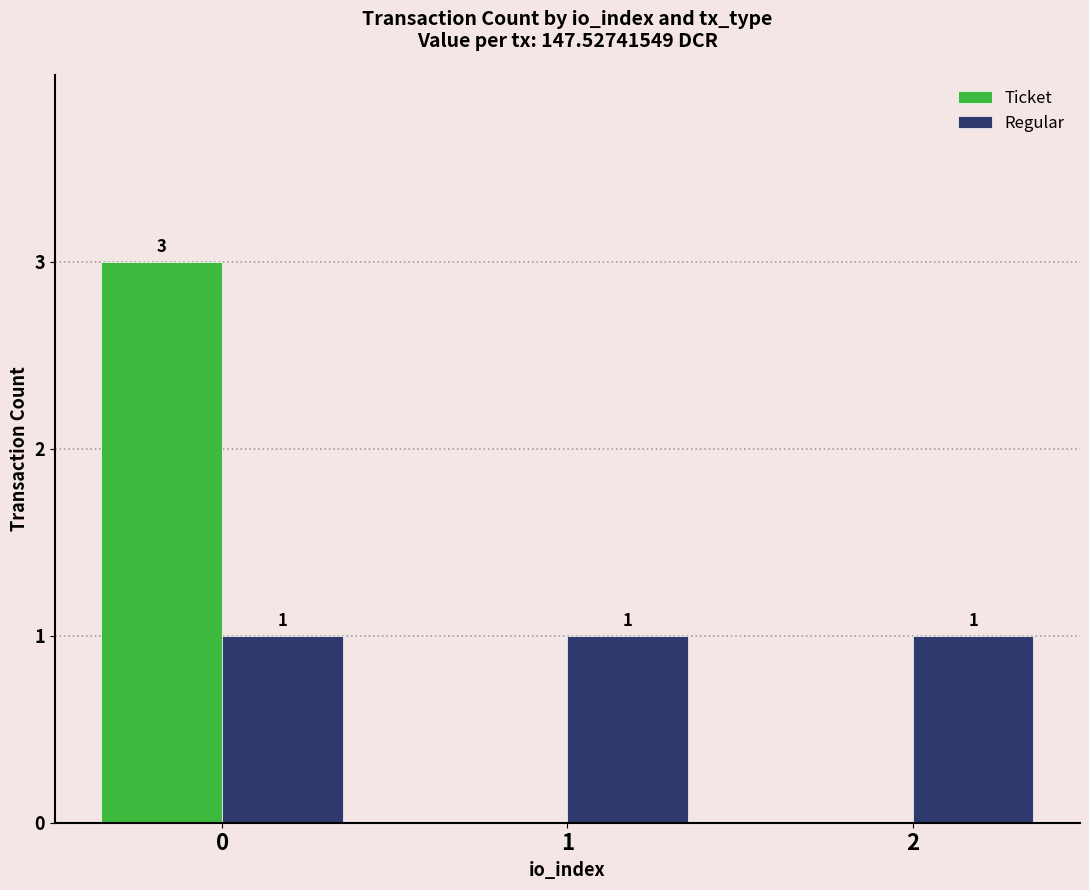

Are the bars grouped side by side (vs. stacked)?

Yes